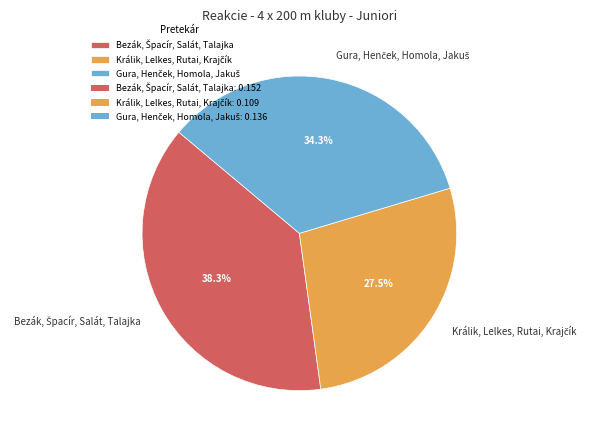

Count the number of slices in the pie.

3